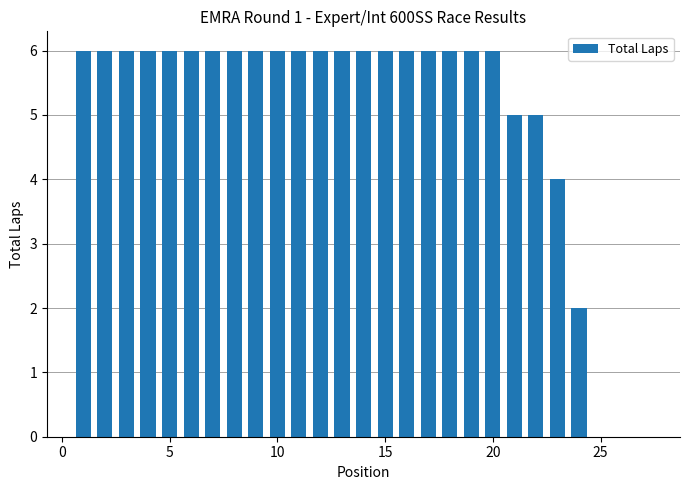

How many series are shown in this chart?

1